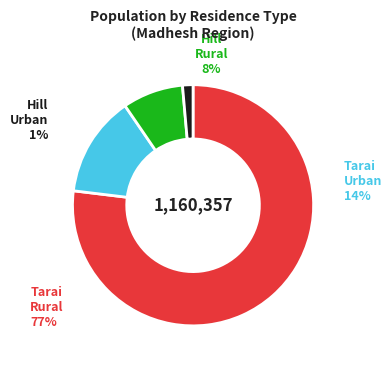

Which has a higher value, Not Stated or Hill Rural?

Hill Rural